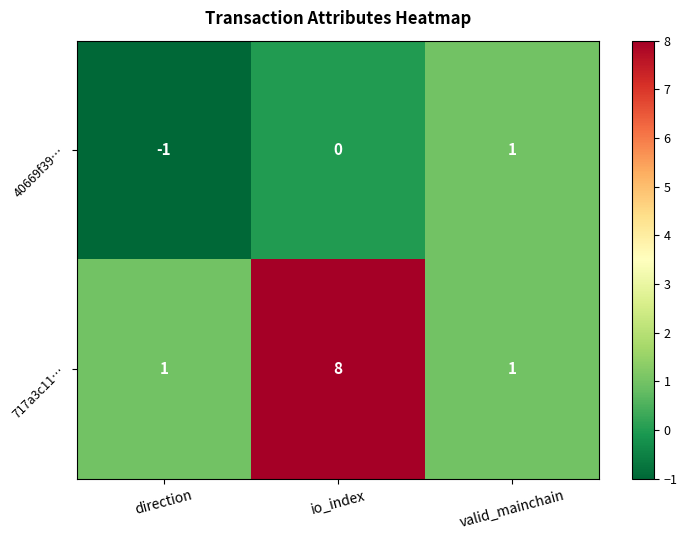

How many negative values does the 40669f39… series have?

1